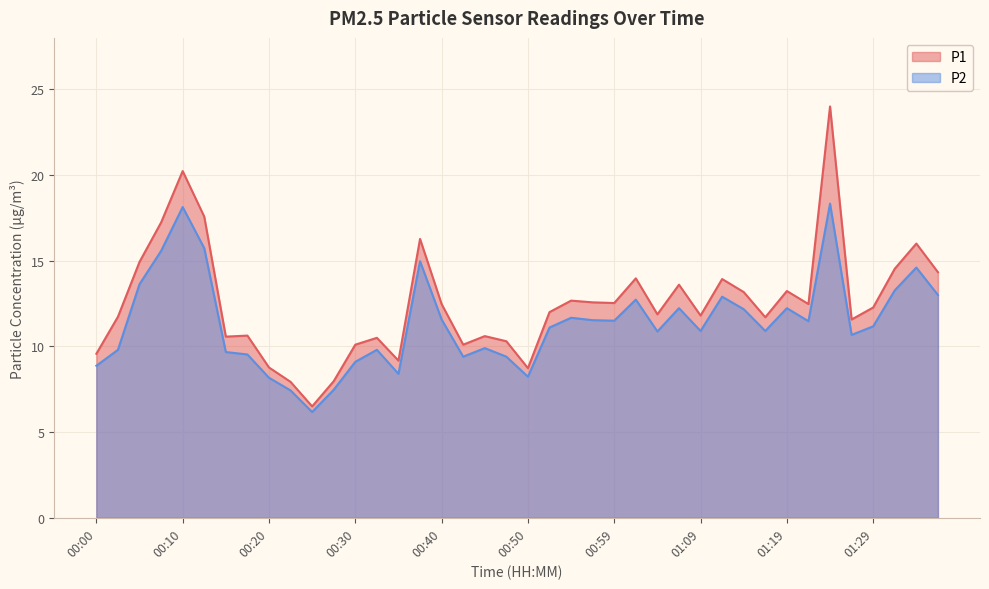

Which series has the largest total across all categories?

P1